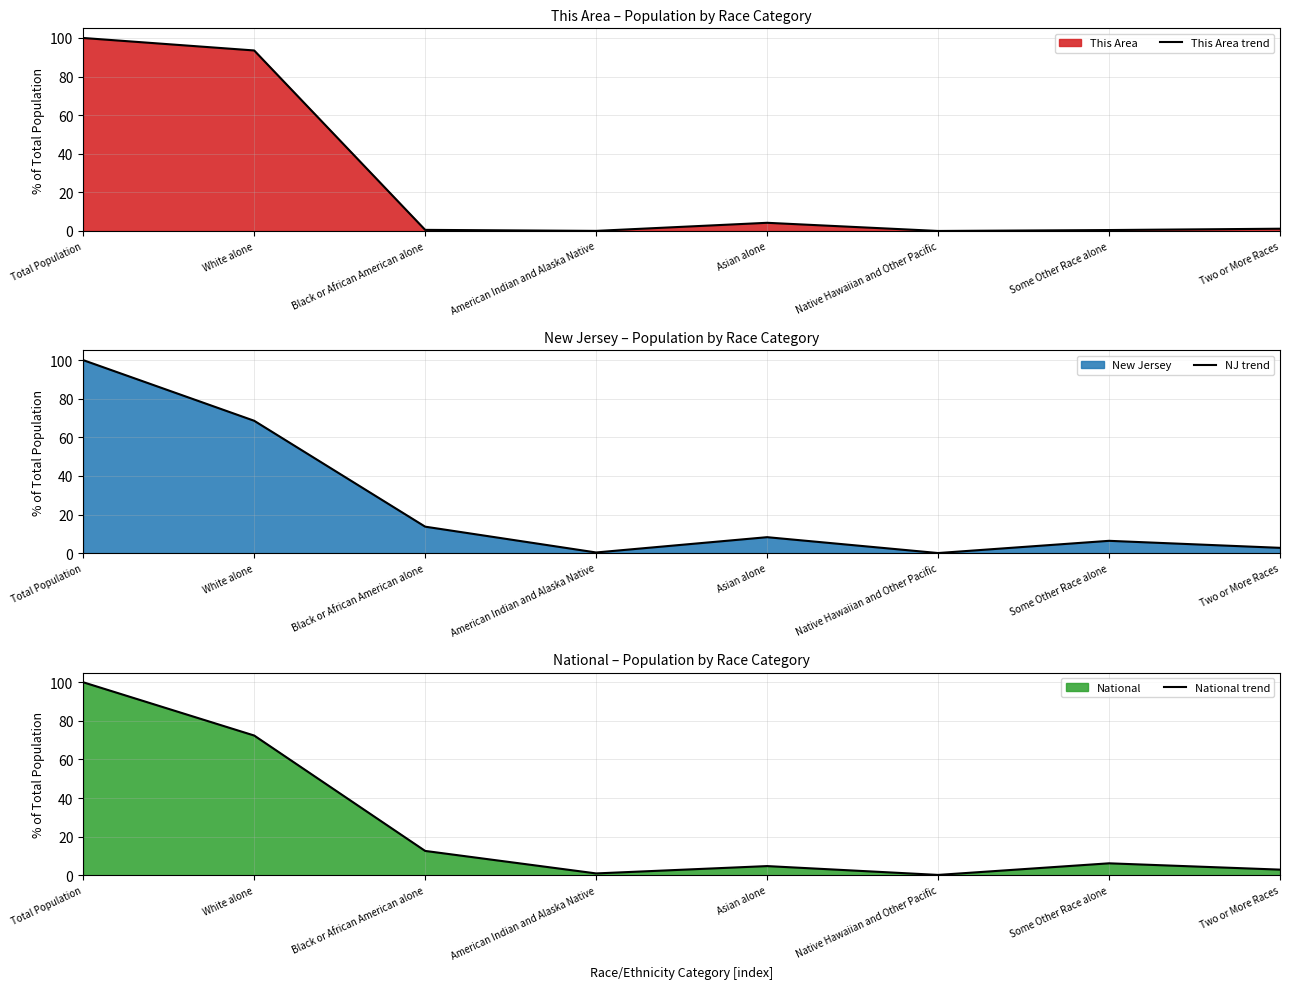

List the labels in order of This Area trend value, smallest first.

Native Hawaiian and Other Pacific, American Indian and Alaska Native, Some Other Race alone, Black or African American alone, Two or More Races, Asian alone, White alone, Total Population